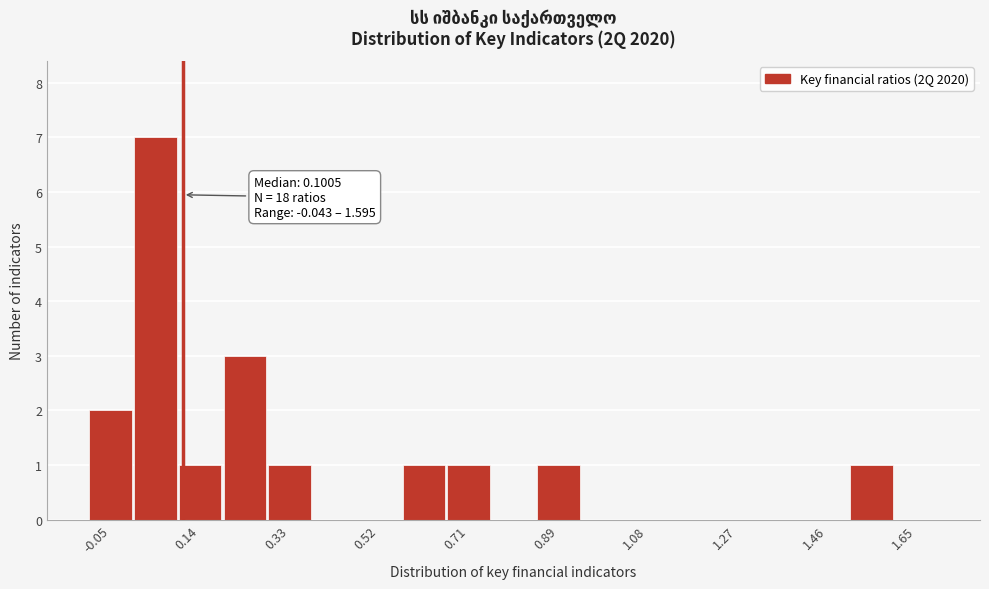

Over which range of the x-axis is the bar tallest?

0.00 to 0.08